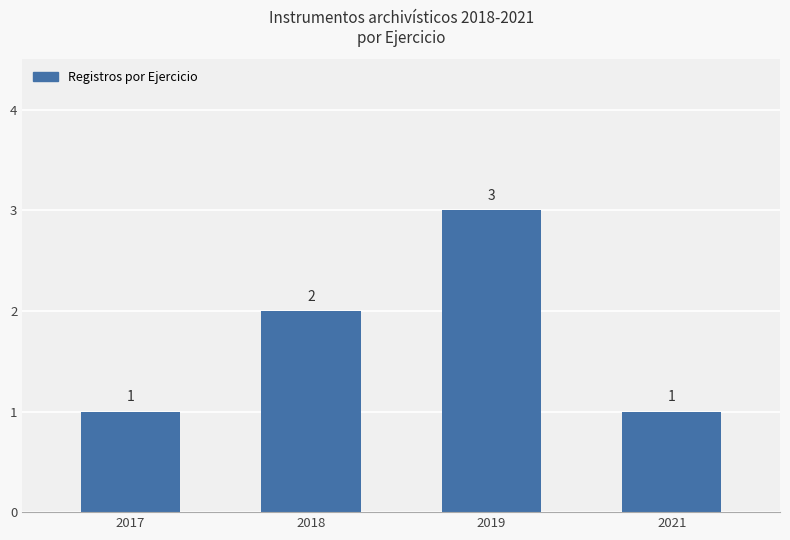

How many categories are shown in the chart?

4